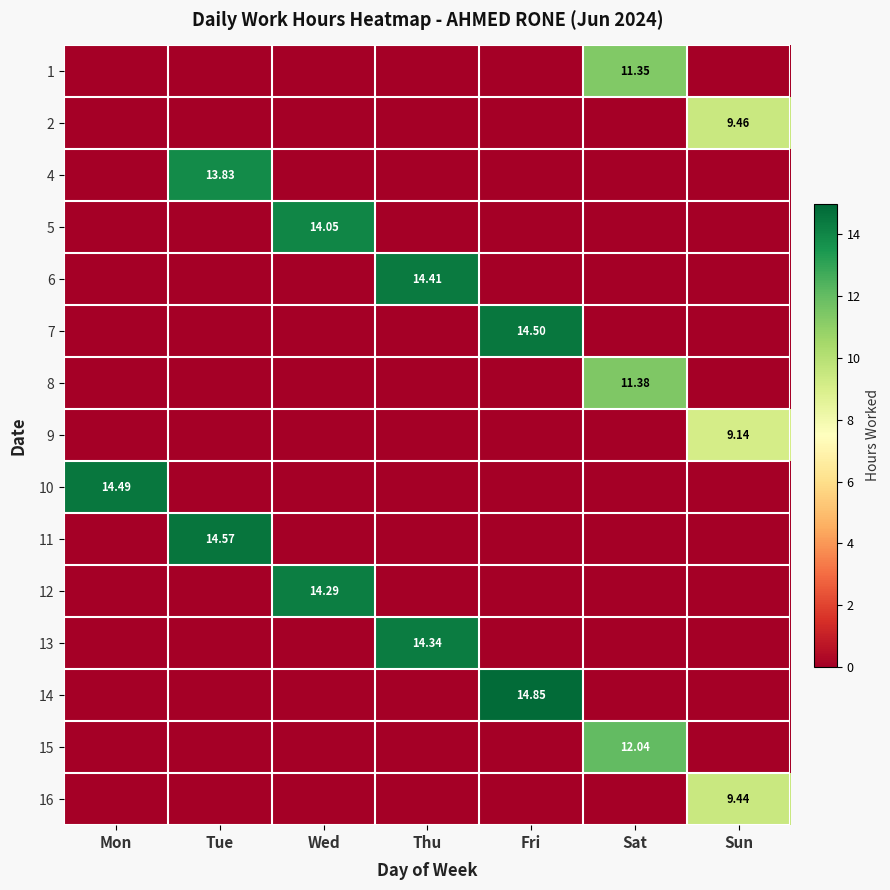

What is the difference between the highest and lowest values at Tue?

14.6